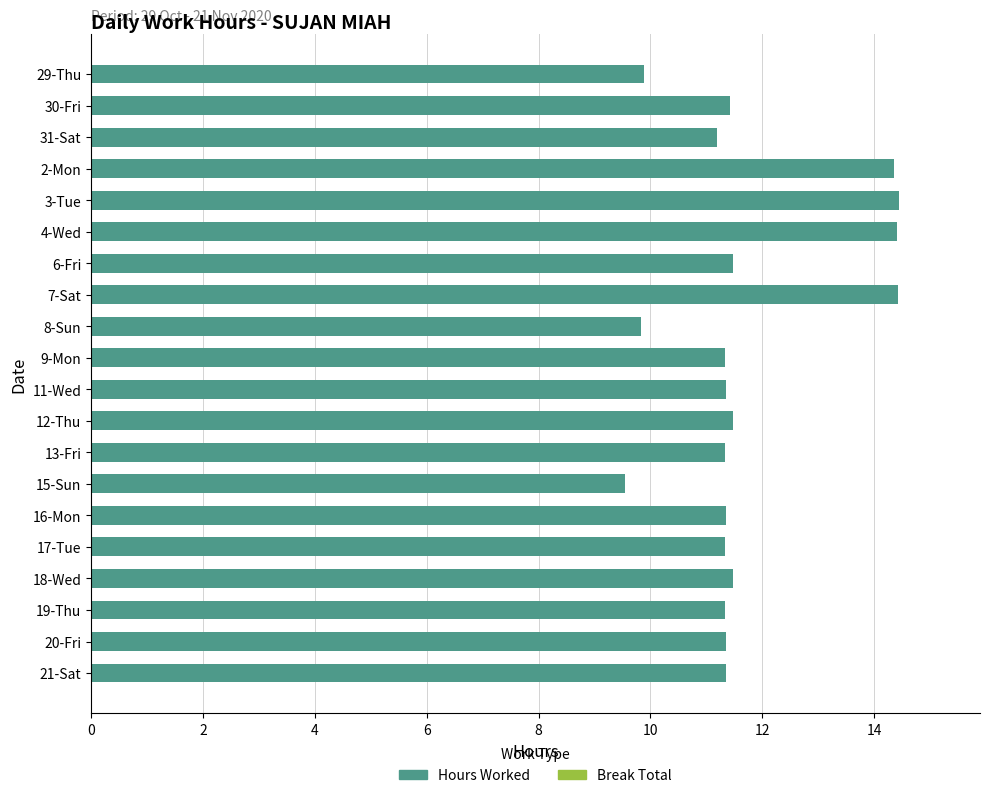

Are the bars grouped side by side (vs. stacked)?

No